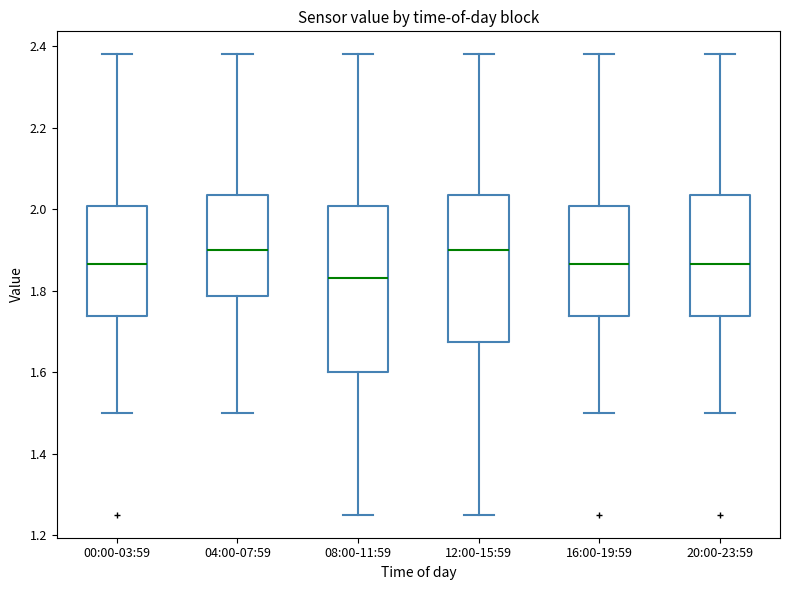

Reading left to right, read every box against the y-axis: the position of its median line, the range the box covers, and the ends of its whiskers. The values are not printed on the chart, so give them approximately, as read against the axis.

00:00-03:59: median 1.86, box 1.74 to 2.00, whiskers 1.50 to 2.38
04:00-07:59: median 1.90, box 1.78 to 2.04, whiskers 1.50 to 2.38
08:00-11:59: median 1.84, box 1.60 to 2.00, whiskers 1.26 to 2.38
12:00-15:59: median 1.90, box 1.68 to 2.04, whiskers 1.26 to 2.38
16:00-19:59: median 1.86, box 1.74 to 2.00, whiskers 1.50 to 2.38
20:00-23:59: median 1.86, box 1.74 to 2.04, whiskers 1.50 to 2.38